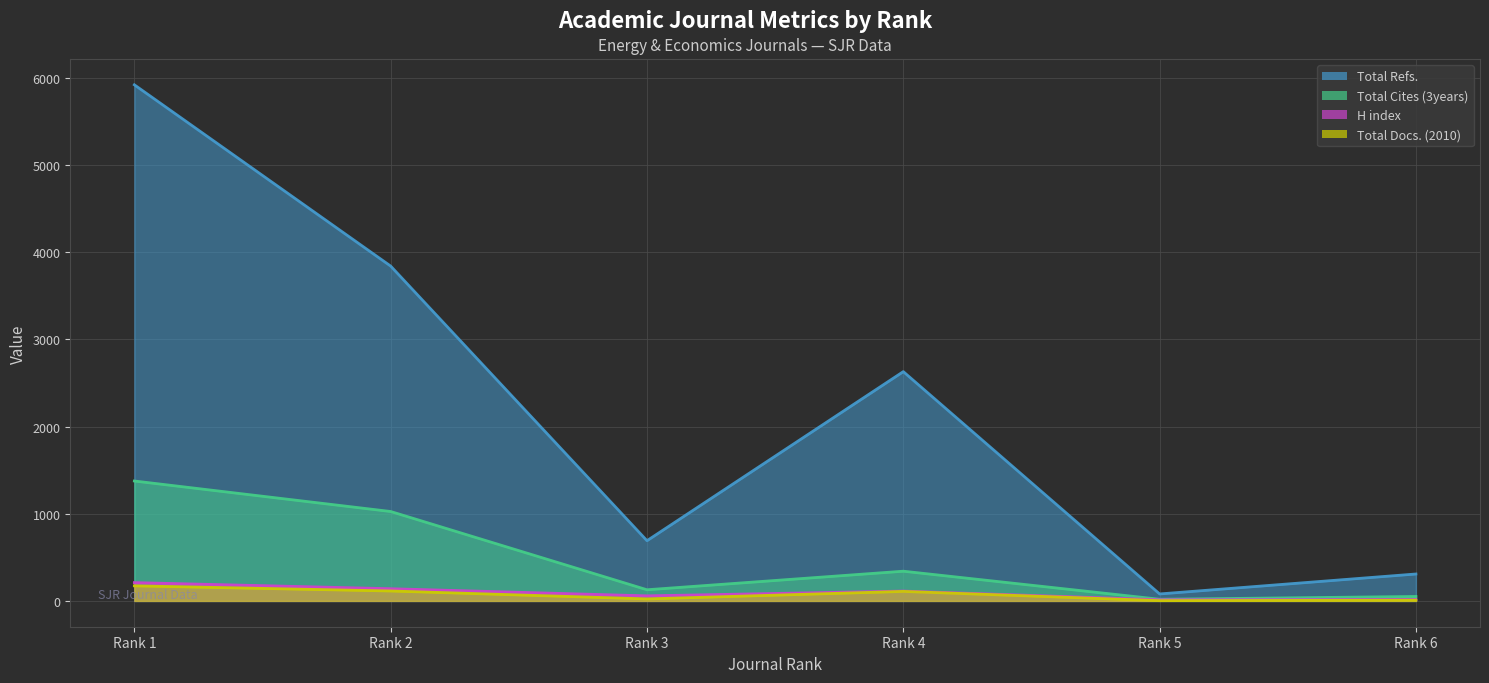

What is the sum of the Total Docs. (2010) (line) values at Rank 6 and Rank 3?

31